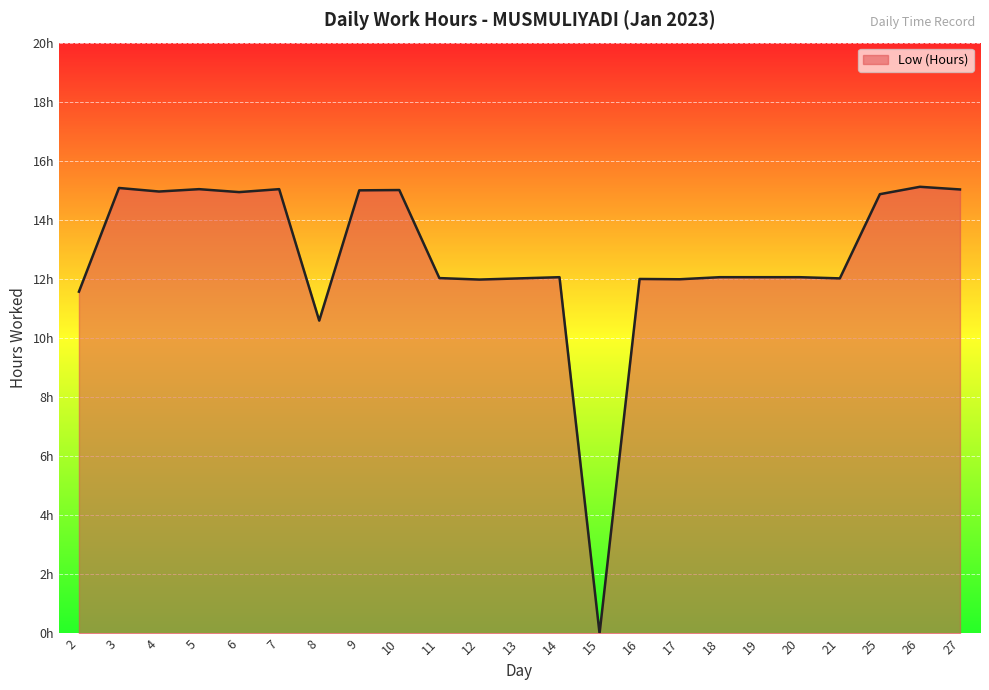

At which category does the data reach its first local valley?

4